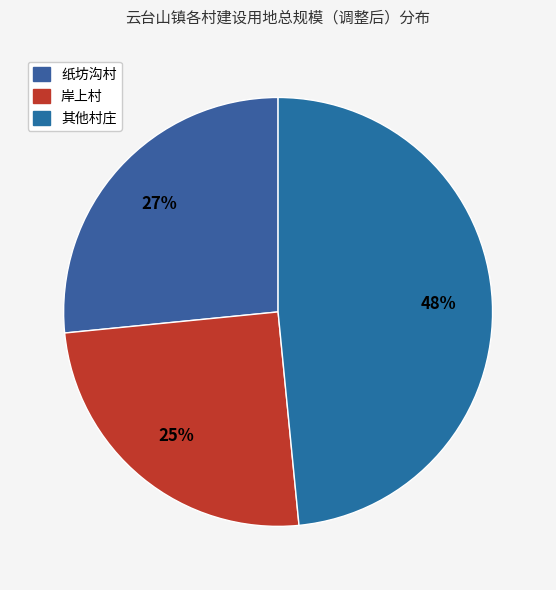

Count the number of slices in the pie.

3